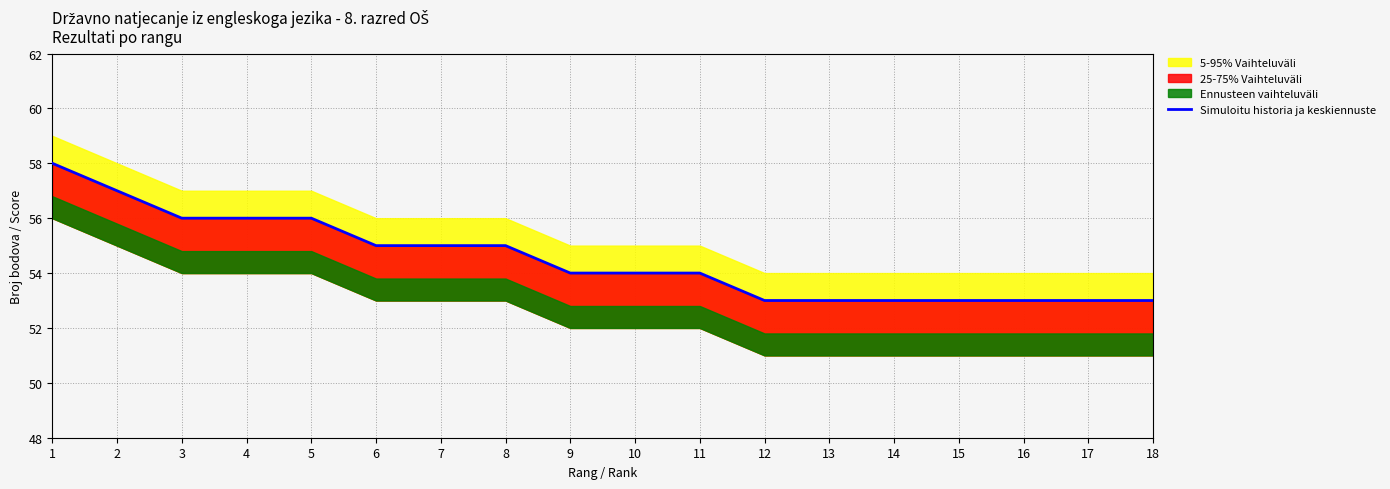

How many values are between 53 and 56?

16